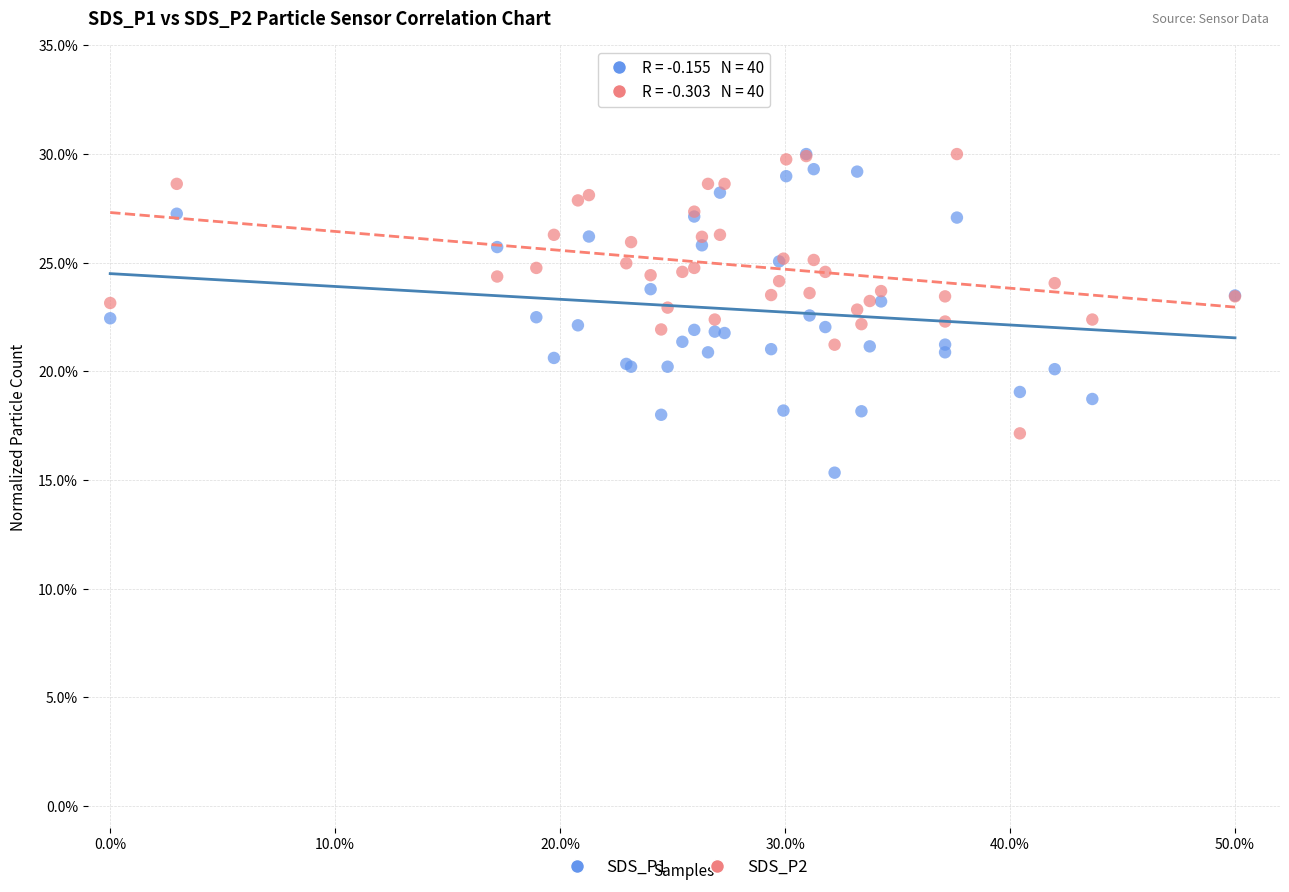

What are all the series names shown in the legend?

SDS_P1, SDS_P2